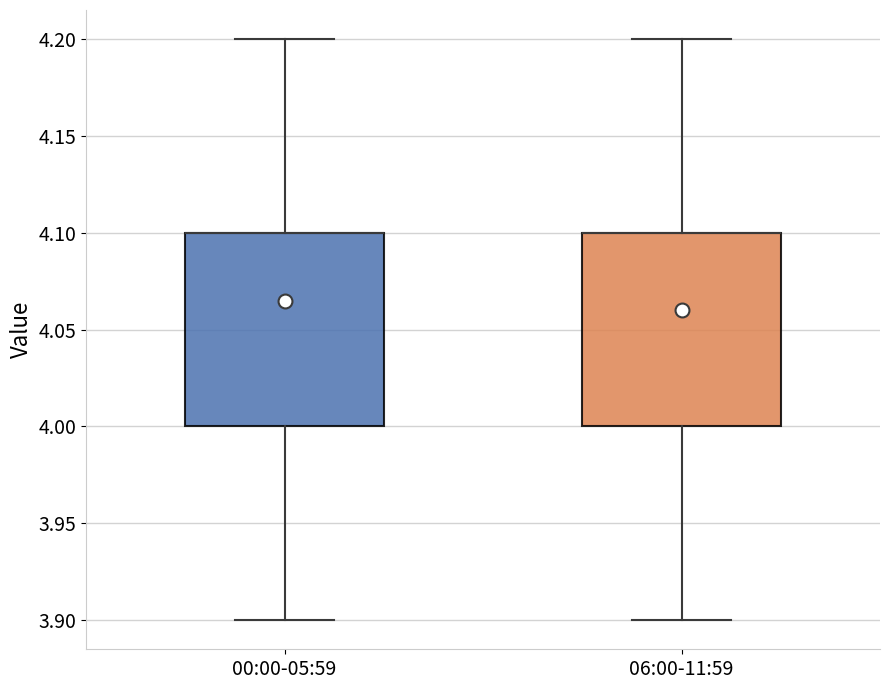

Where is the upper edge of the box for 06:00-11:59 on the y-axis? The values are not printed on the chart, so give them approximately, as read against the axis.

4.1